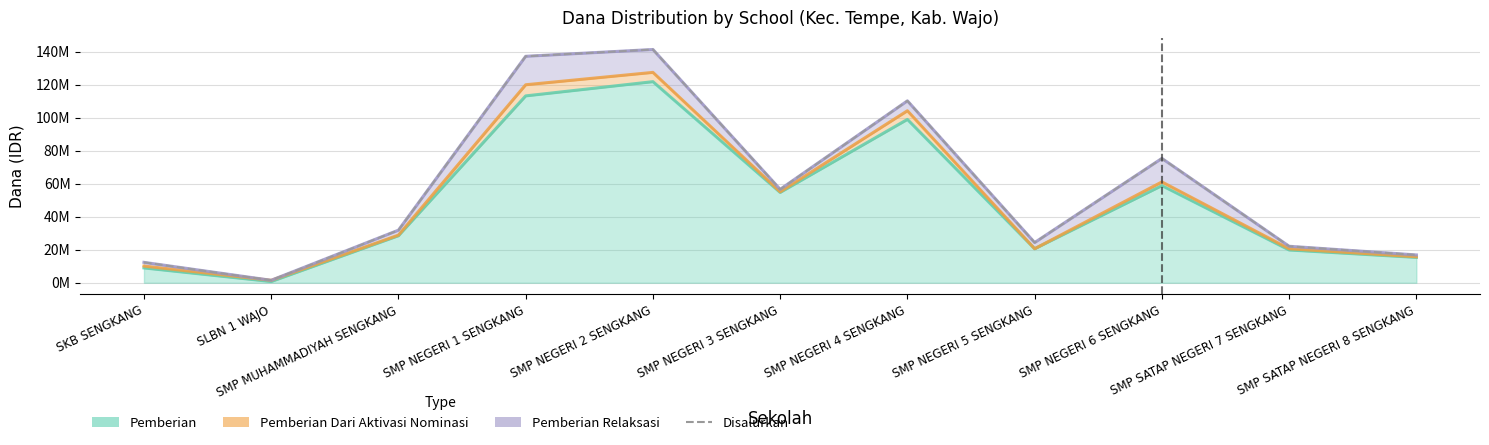

Reading right to left, transcribe all the data shown in this chart.

16875000	22125000	75375000	24375000	110250000	56625000	141375000	137250000	31875000	1500000	12375000